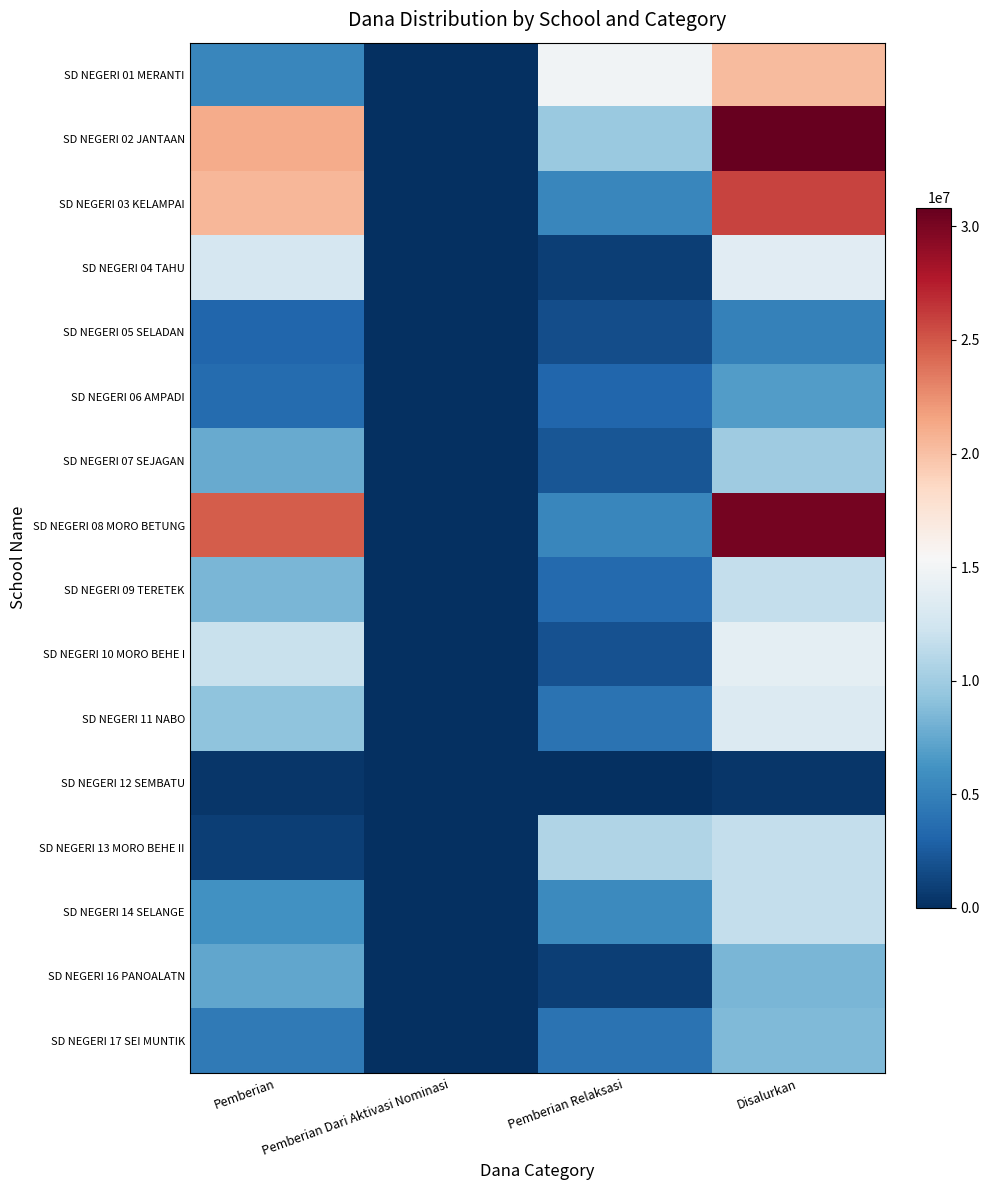

How many series are shown in this chart?

16